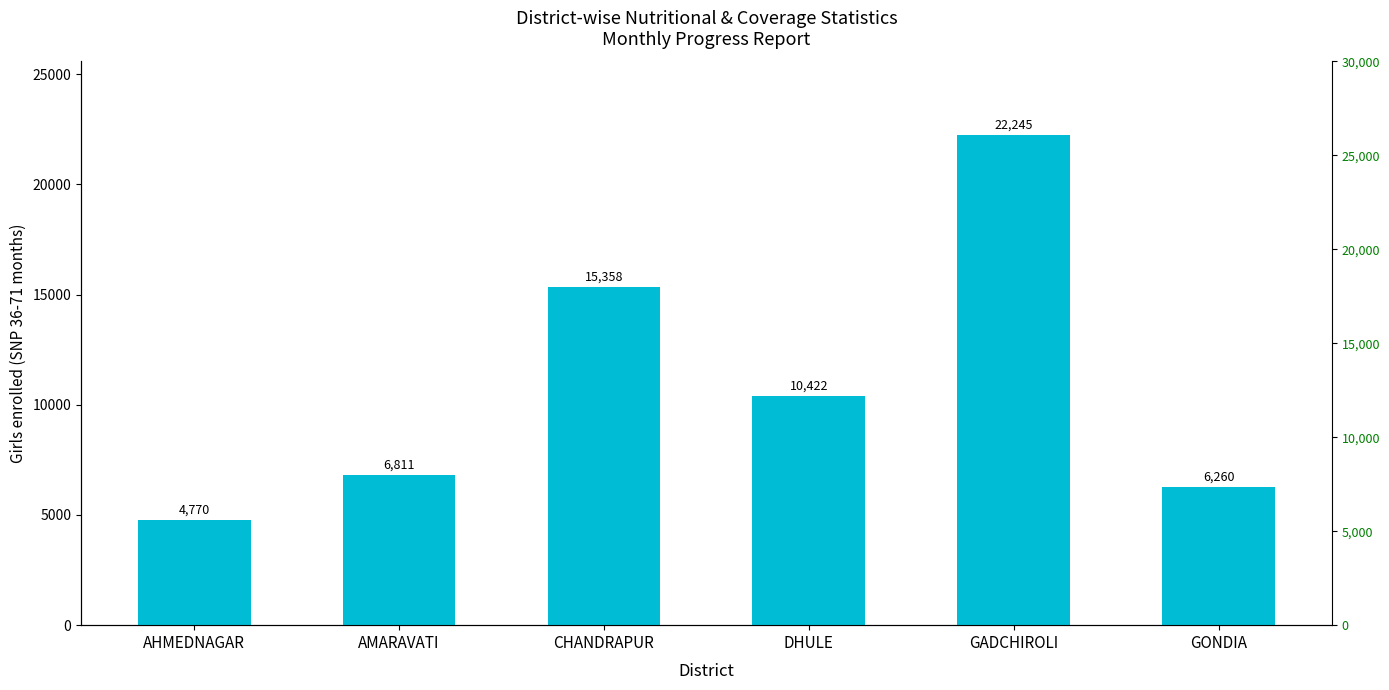

Are the bars horizontal?

No